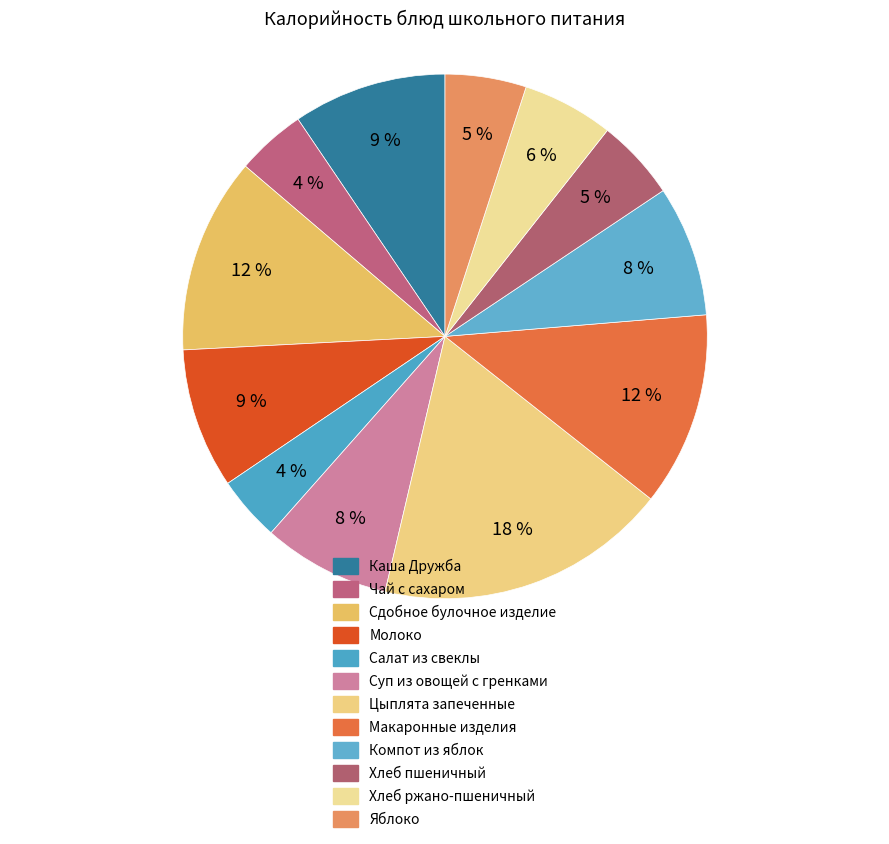

What portion of the pie excludes Хлеб ржано-пшеничный?

94.4%